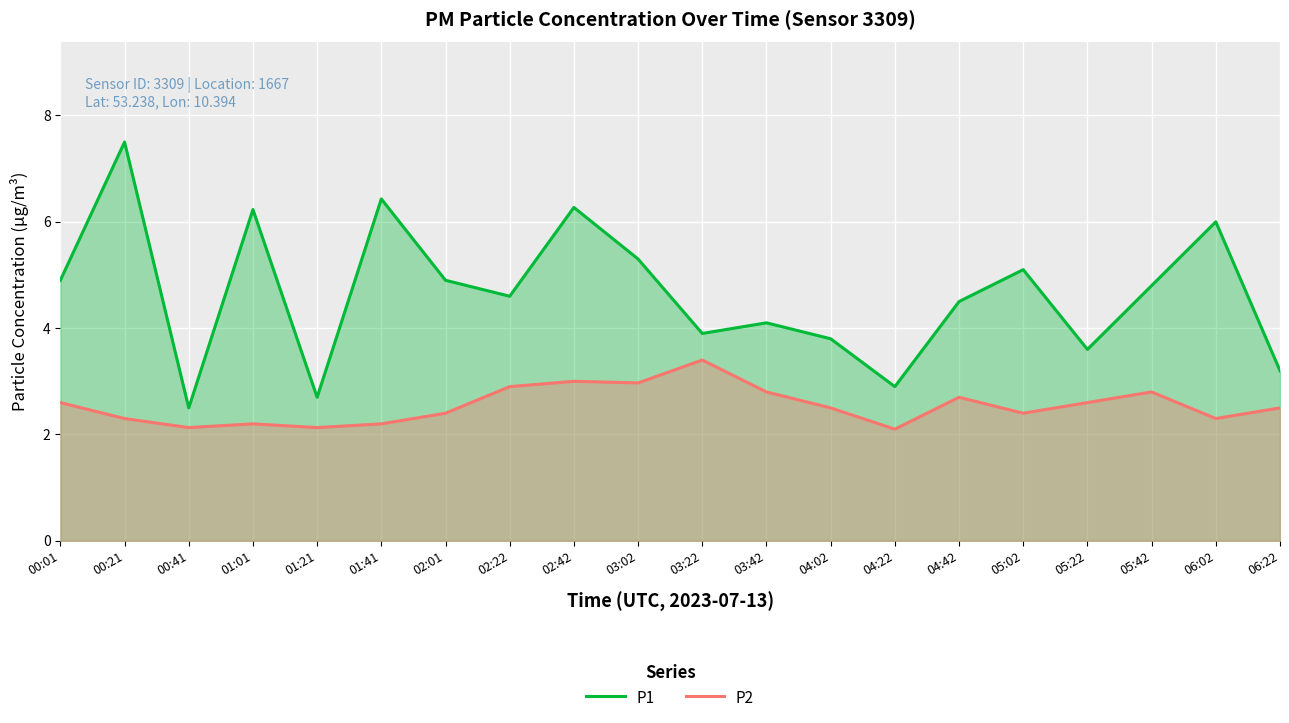

What is the label of the 10th point from the left?

03:02